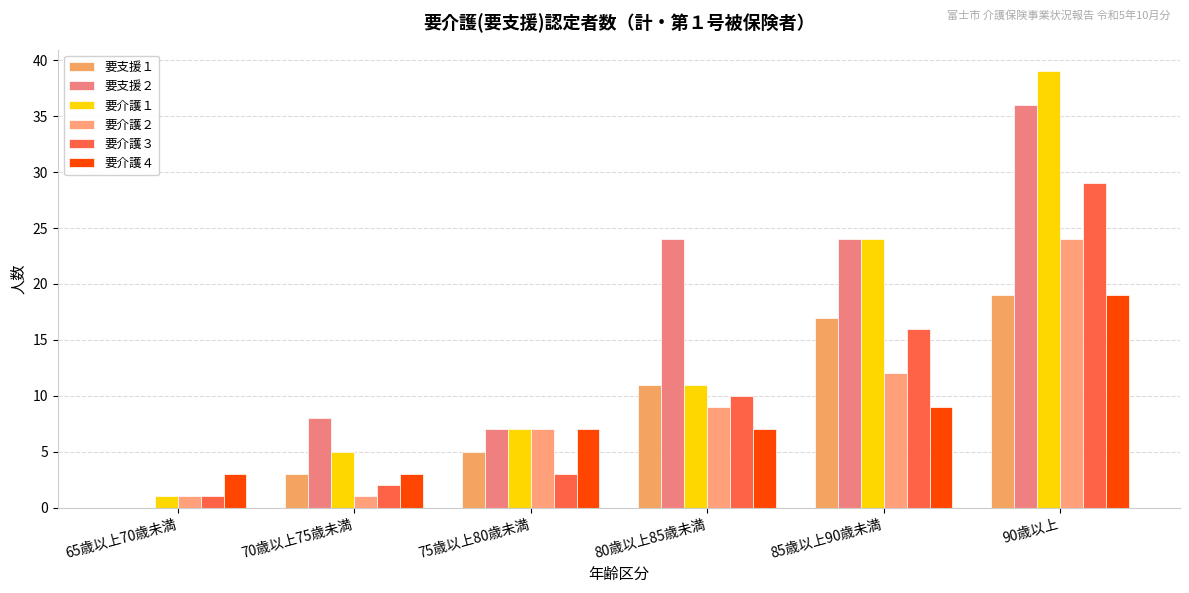

What value does the 要介護３ series have at 85歳以上90歳未満, to the nearest 5?

15